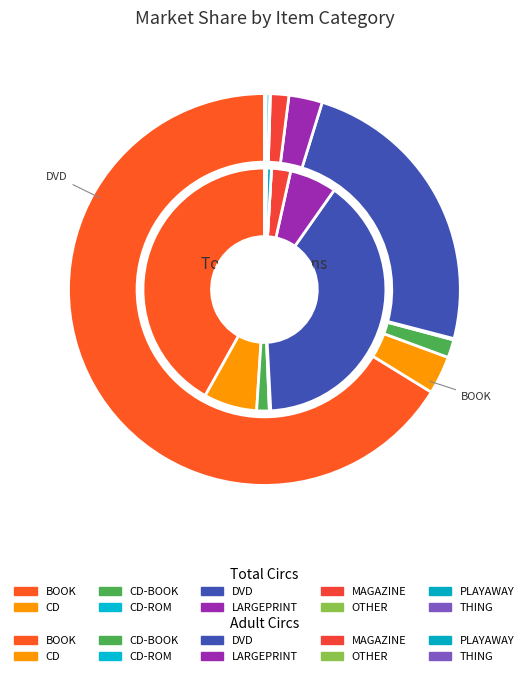

The 4 slice represents 18% of the pie. True or false?

False